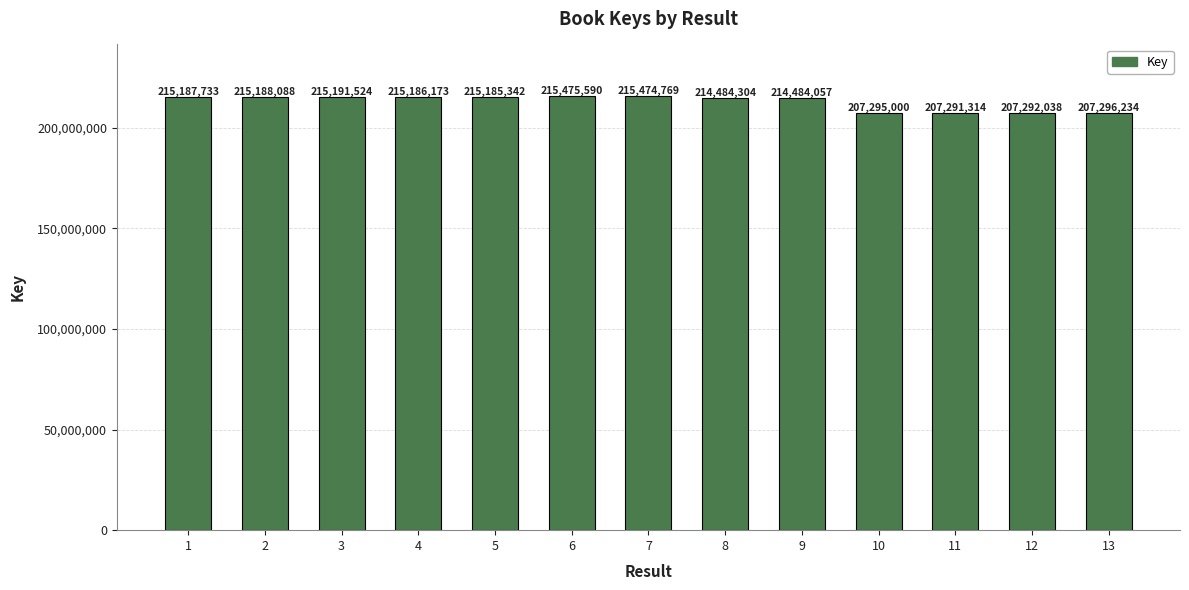

Reading left to right, extract all data points from this chart.

215187733	215188088	215191524	215186173	215185342	215475590	215474769	214484304	214484057	207295000	207291314	207292038	207296234